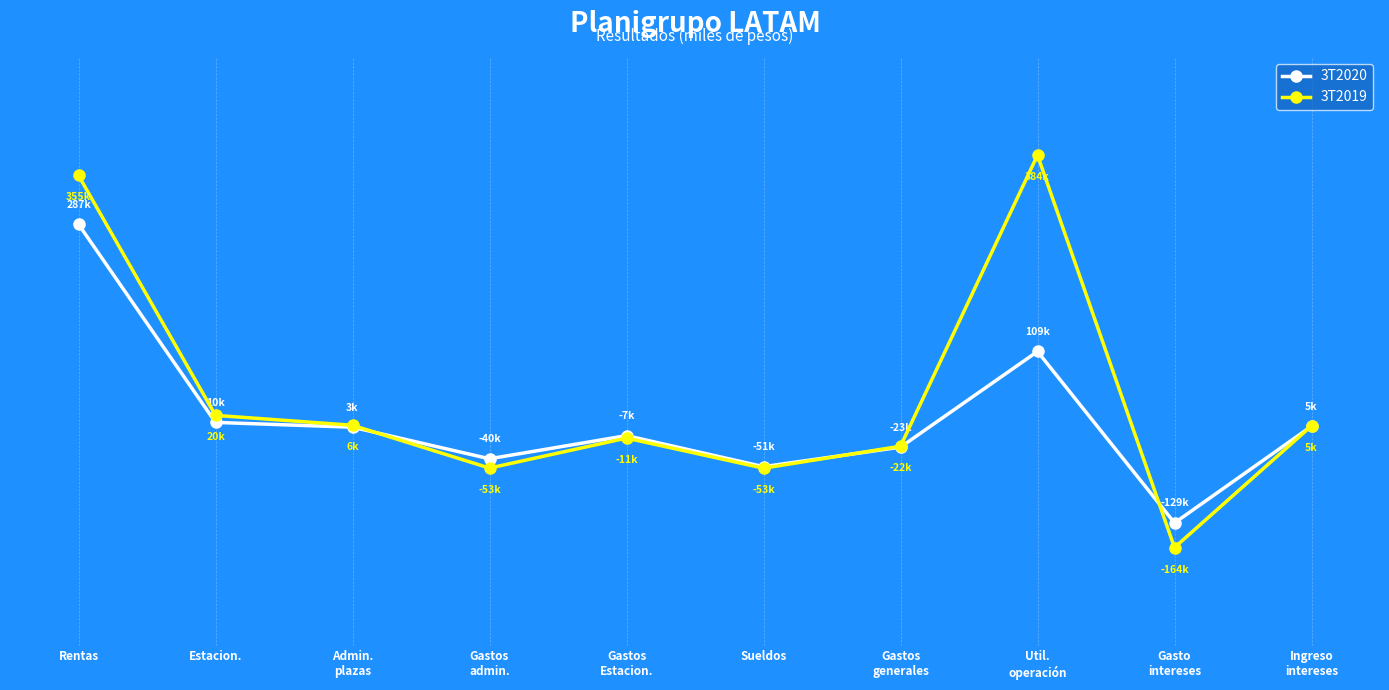

The 3T2019 series shows 245083 at Rentas. True or false?

False